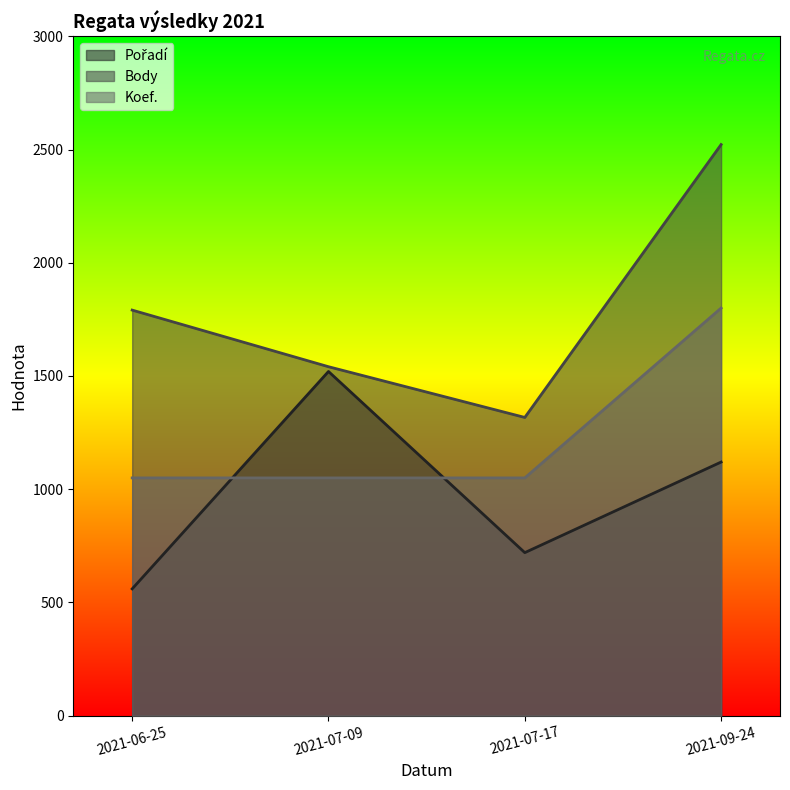

What is the spread (max minus min) of values at 2021-09-24?

1402